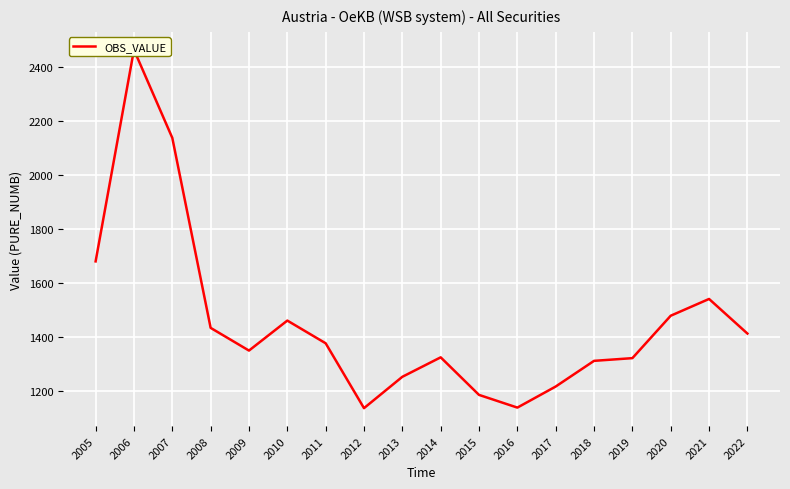

What is the difference between the values at 2015 and 2022?

227